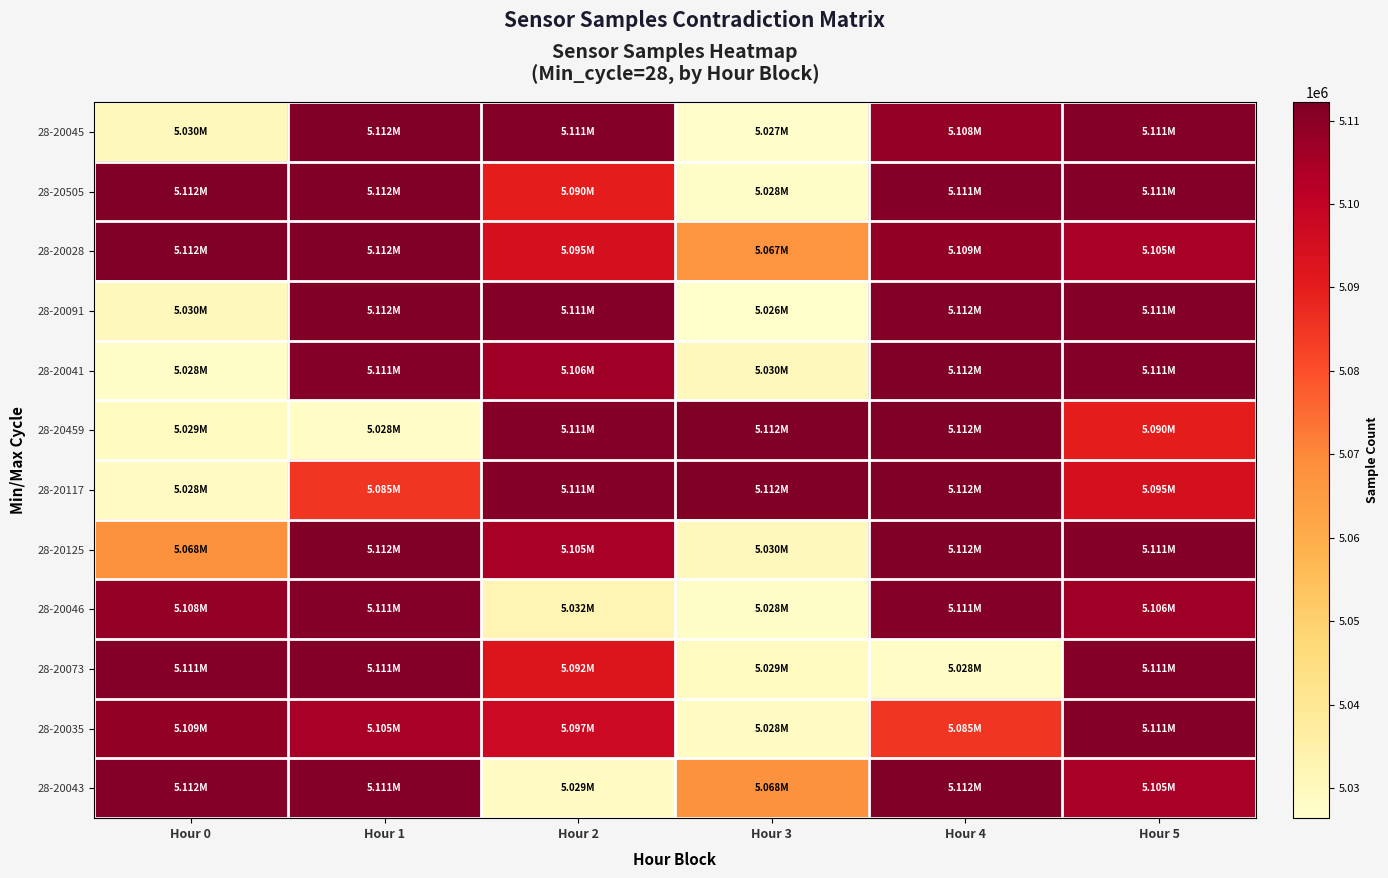

Reading right to left, what are all the values shown in this chart?

28-20045: Hour 5=5111102	Hour 4=5108216	Hour 3=5026785	Hour 2=5111234	Hour 1=5111693	Hour 0=5030218
28-20505: Hour 5=5111278	Hour 4=5110916	Hour 3=5027532	Hour 2=5089828	Hour 1=5111990	Hour 0=5112239
28-20028: Hour 5=5105114	Hour 4=5108717	Hour 3=5067269	Hour 2=5094715	Hour 1=5111755	Hour 0=5112190
28-20091: Hour 5=5111046	Hour 4=5111523	Hour 3=5026372	Hour 2=5111141	Hour 1=5111686	Hour 0=5030226
28-20041: Hour 5=5111234	Hour 4=5111693	Hour 3=5030218	Hour 2=5106353	Hour 1=5111109	Hour 0=5027536
28-20459: Hour 5=5089828	Hour 4=5111990	Hour 3=5112239	Hour 2=5111071	Hour 1=5028345	Hour 0=5029286
28-20117: Hour 5=5094715	Hour 4=5111755	Hour 3=5112190	Hour 2=5111113	Hour 1=5084807	Hour 0=5028394
28-20125: Hour 5=5111141	Hour 4=5111686	Hour 3=5030226	Hour 2=5105019	Hour 1=5111696	Hour 0=5067761
28-20046: Hour 5=5106353	Hour 4=5111109	Hour 3=5027536	Hour 2=5032416	Hour 1=5111102	Hour 0=5108216
28-20073: Hour 5=5111071	Hour 4=5028345	Hour 3=5029286	Hour 2=5092480	Hour 1=5111278	Hour 0=5110916
28-20035: Hour 5=5111113	Hour 4=5084807	Hour 3=5028394	Hour 2=5097477	Hour 1=5105114	Hour 0=5108717
28-20043: Hour 5=5105019	Hour 4=5111696	Hour 3=5067761	Hour 2=5028687	Hour 1=5111046	Hour 0=5111523